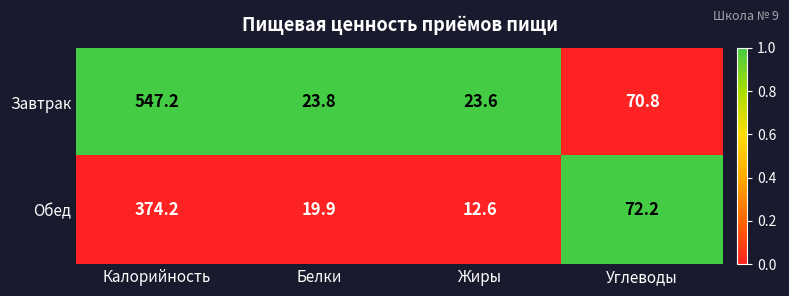

Reading left to right, what are all the values shown in this chart?

Завтрак: Калорийность=547.2	Белки=23.8	Жиры=23.6	Углеводы=70.8
Обед: Калорийность=374.2	Белки=19.9	Жиры=12.6	Углеводы=72.2